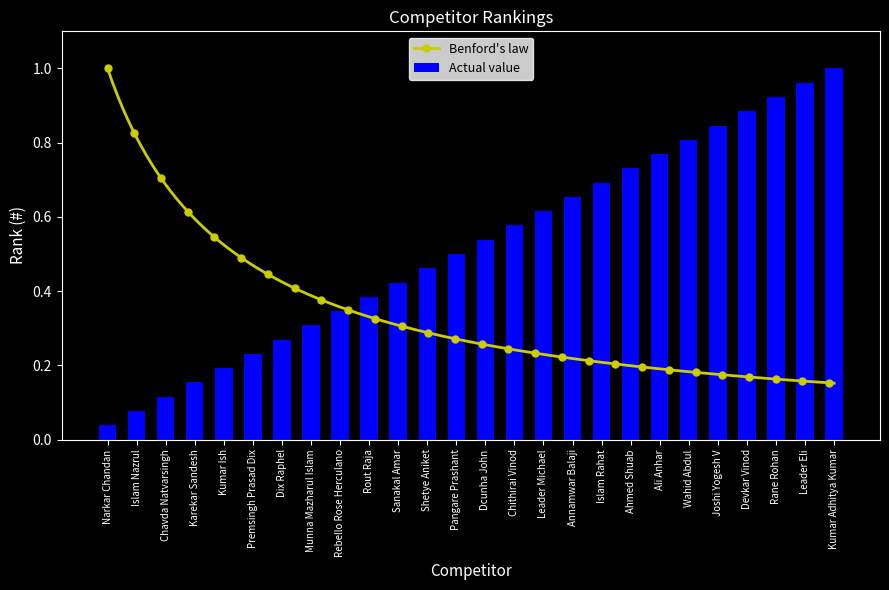

How many bars are there in total?

26